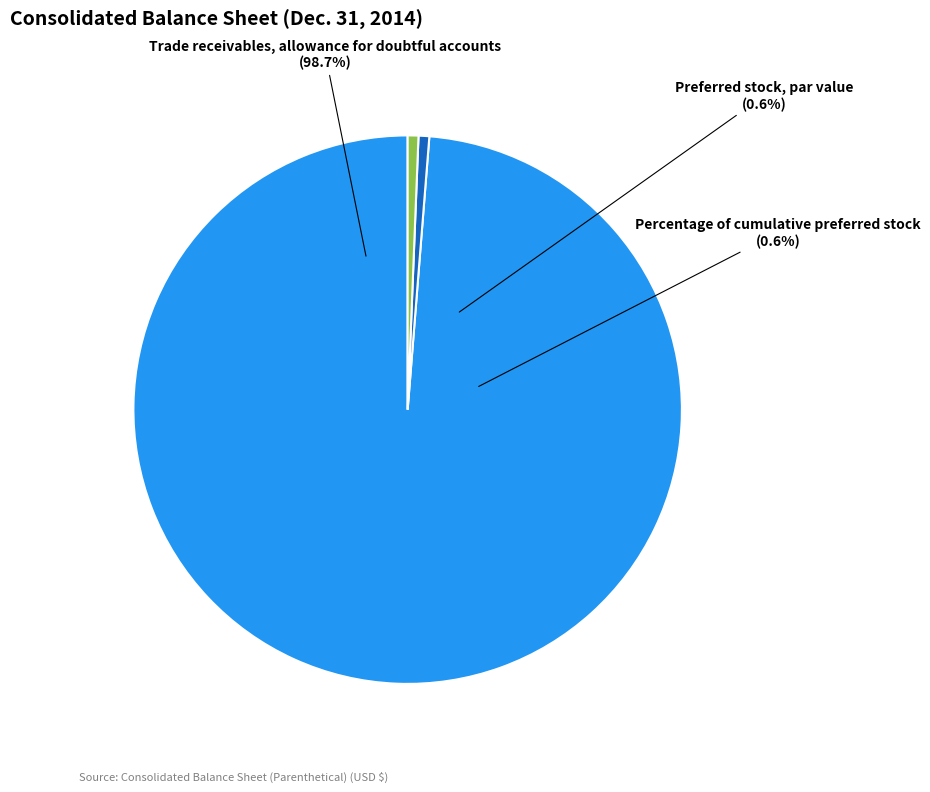

Approximately how many times larger is the value at Percentage of cumulative preferred stock compared to Preferred stock, par value?

1.0